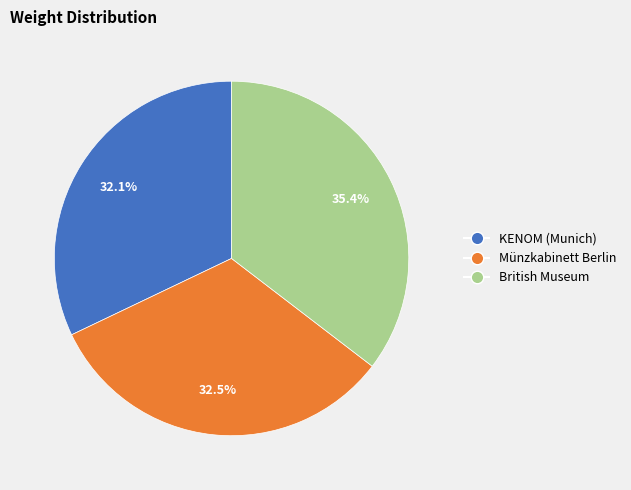

How much of the chart is everything except British Museum?

64.6%